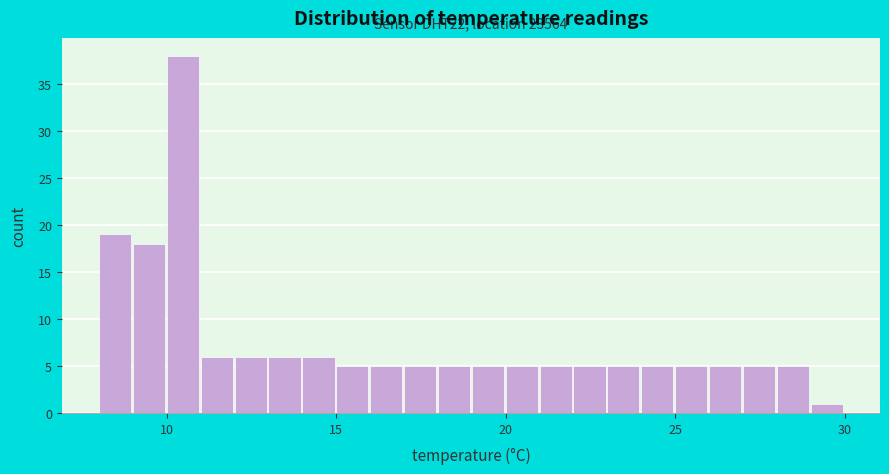

Read against the x-axis, roughly where is the centre of the tallest bar?

10.5